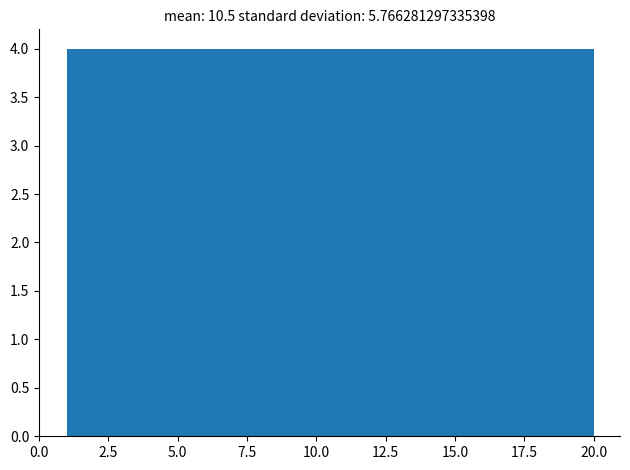

Reading left to right, transcribe this chart: for each bar, give the range it covers on the x-axis and its height. Neither the bar edges nor the heights are printed on the chart, so give them approximately, as read against the axes.

1.0 to 4.8: 4
4.8 to 8.6: 4
8.6 to 12.4: 4
12.4 to 16.2: 4
16.2 to 20.0: 4